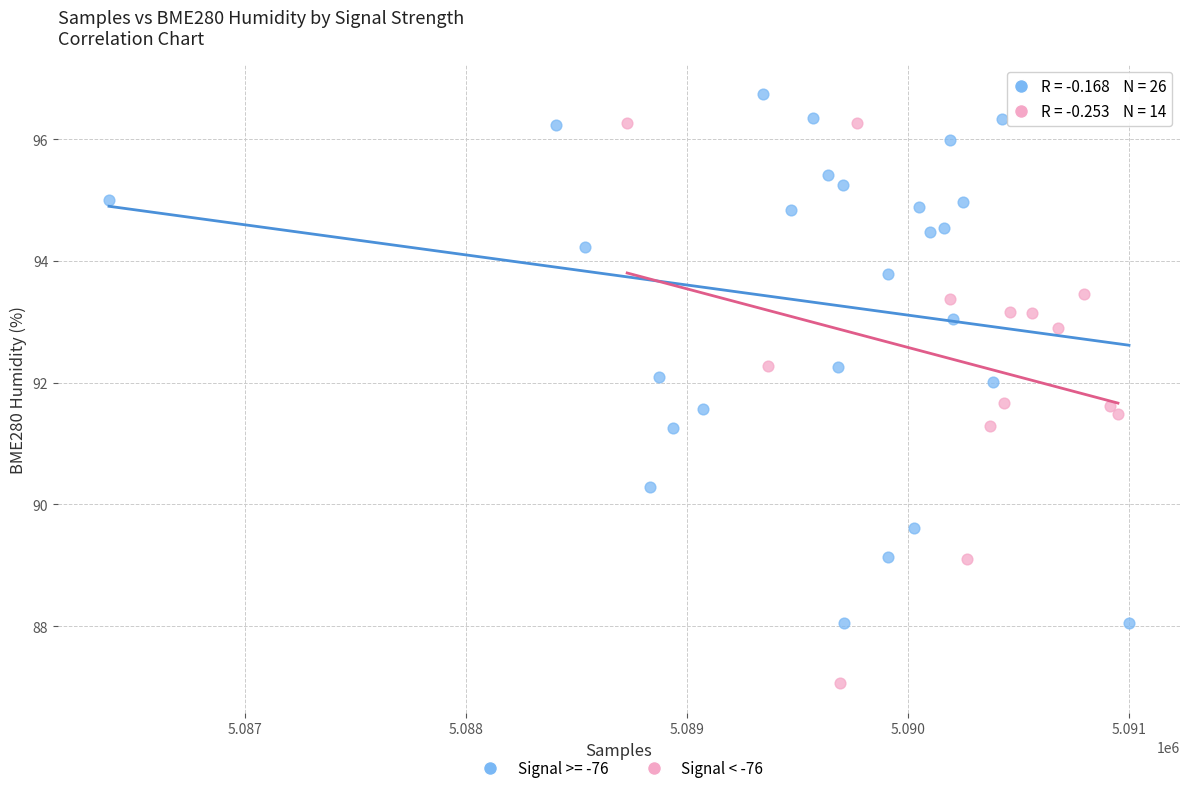

Which series contains the highest Y value?

Signal >= -76